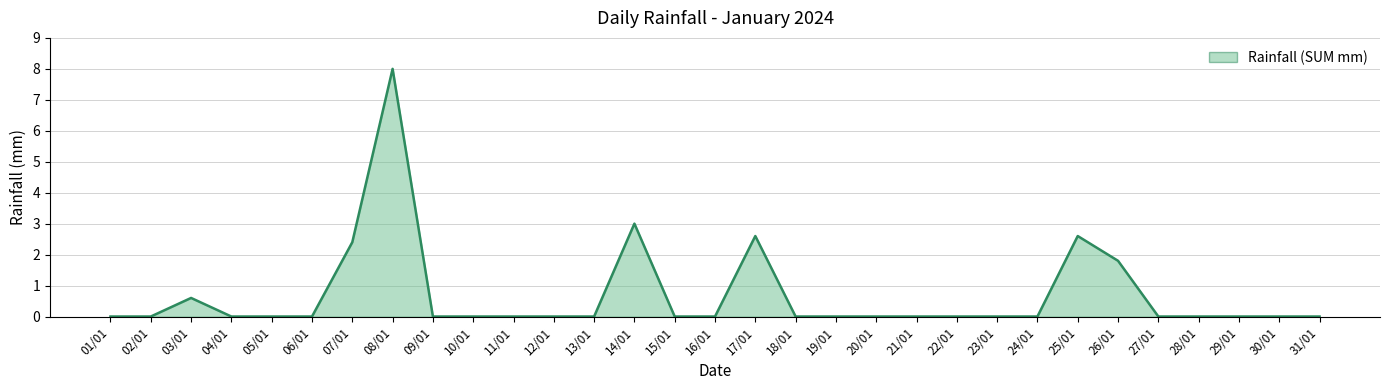

What position from the left is 17/01?

17